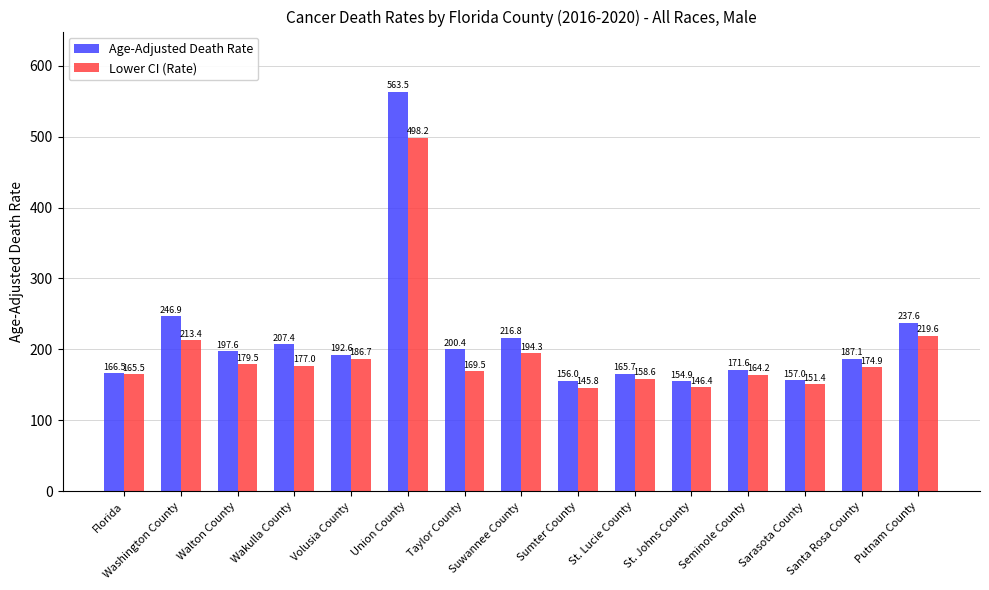

What is the label of the 5th bar from the right?

St. Johns County